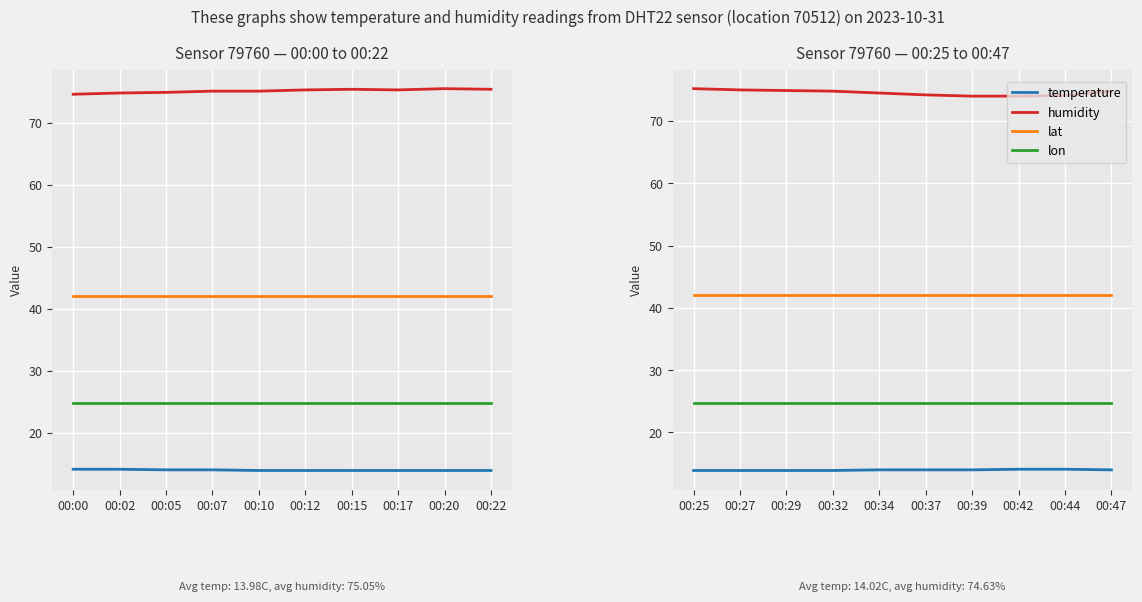

How many values in the temperature series exceed 14?

2